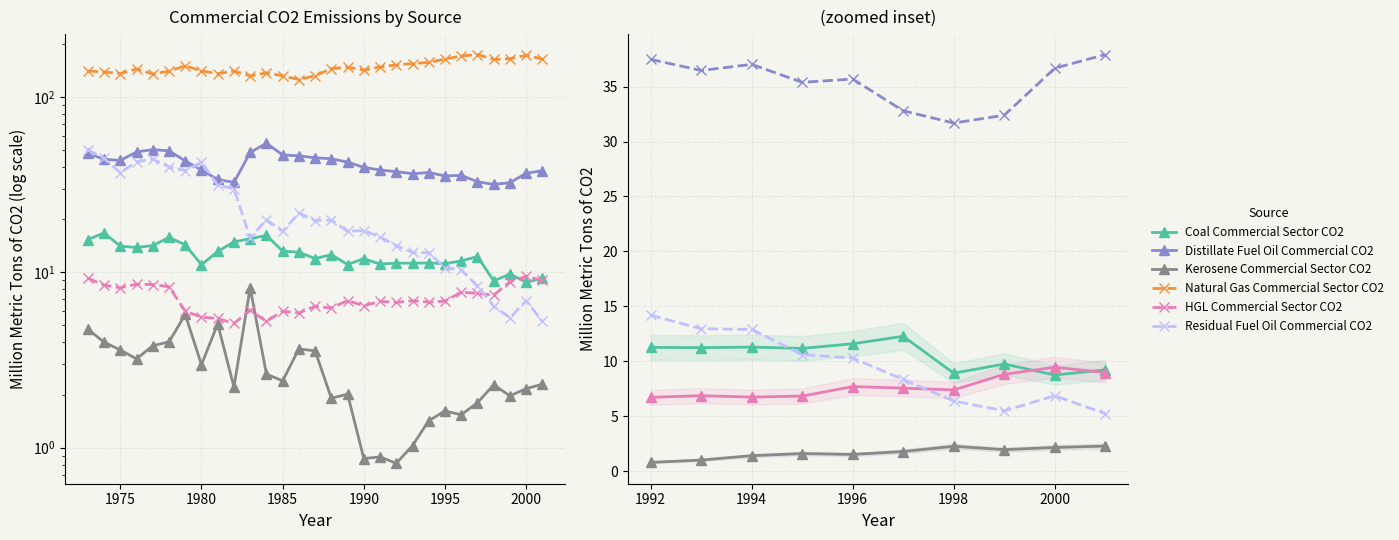

Reading left to right, what are all the values shown in this chart?

Coal Commercial Sector CO2: 15.4	16.8	14.1	13.8	14.2	15.8	14.3	11.0	13.1	14.9	15.5	16.2	13.2	13.0	12.0	12.6	11.1	12.0	11.1	11.3	11.3	11.3	11.2	11.6	12.3	8.9	9.8	8.8	9.2
Natural Gas Commercial Sector CO2: 140.4	138.7	135.6	144.1	135.1	140.1	150.3	140.5	135.5	140.4	131.8	136.9	131.9	125.5	131.9	144.7	147.7	142.0	148.1	152.1	154.9	157.0	164.2	171.1	174.2	163.3	165.2	172.5	164.2
Distillate Fuel Oil Commercial CO2: 47.6	44.1	43.4	48.5	50.0	49.2	43.2	38.3	33.8	32.5	48.2	54.4	46.7	46.1	44.9	44.4	42.4	39.6	38.3	37.5	36.5	37.0	35.4	35.7	32.8	31.7	32.4	36.7	37.9
HGL Commercial Sector CO2: 9.2	8.5	8.2	8.6	8.5	8.3	6.0	5.5	5.5	5.1	6.1	5.2	6.0	5.9	6.4	6.2	6.9	6.4	6.8	6.7	6.9	6.8	6.8	7.7	7.6	7.4	8.8	9.5	9.0
Kerosene Commercial Sector CO2: 4.7	4.0	3.6	3.2	3.8	4.0	5.7	3.0	5.1	2.2	8.1	2.6	2.4	3.7	3.6	1.9	2.0	0.9	0.9	0.8	1.0	1.4	1.6	1.5	1.8	2.3	2.0	2.2	2.3
Residual Fuel Oil Commercial CO2: 50.0	44.5	36.9	42.6	44.2	39.9	37.9	42.4	31.3	29.9	15.6	19.9	17.1	21.8	19.7	19.8	17.1	17.3	15.9	14.2	13.0	12.9	10.6	10.3	8.4	6.4	5.5	6.9	5.2